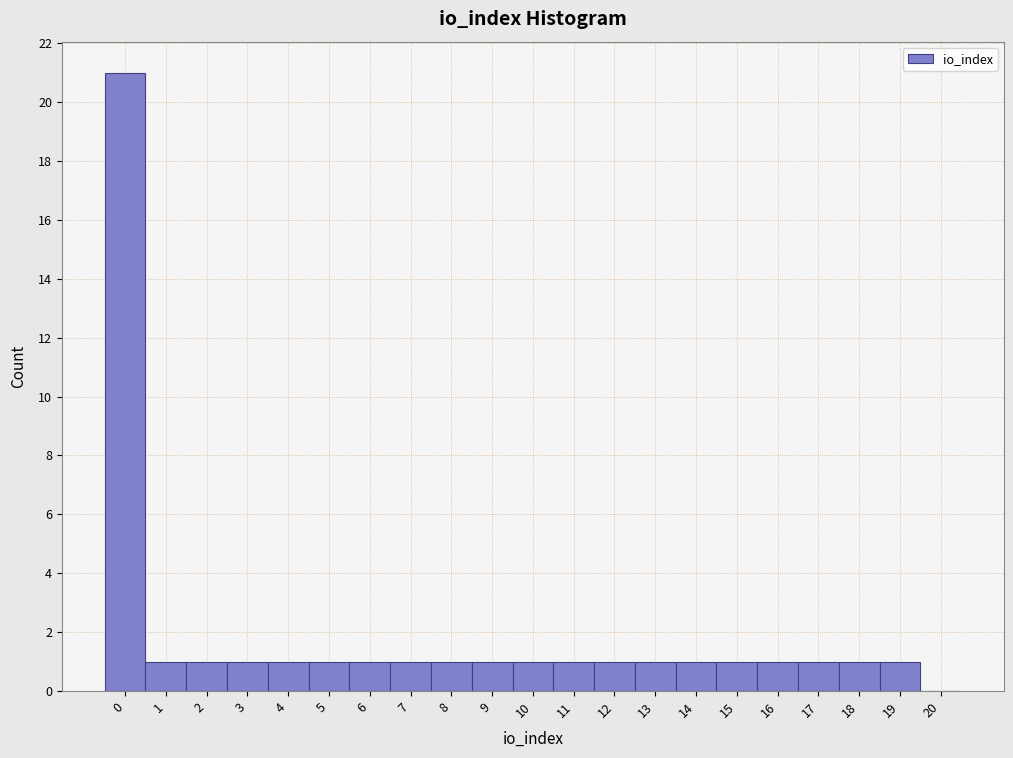

Reading left to right, list every bar in this chart as the range it spans on the x-axis followed by its height. The values are not printed on the chart, so give them approximately, as read against the axis.

-0.5 to 0.5: 21
0.5 to 1.5: 1
1.5 to 2.5: 1
2.5 to 3.5: 1
3.5 to 4.5: 1
4.5 to 5.5: 1
5.5 to 6.5: 1
6.5 to 7.5: 1
7.5 to 8.5: 1
8.5 to 9.5: 1
9.5 to 10.5: 1
10.5 to 11.5: 1
11.5 to 12.5: 1
12.5 to 13.5: 1
13.5 to 14.5: 1
14.5 to 15.5: 1
15.5 to 16.5: 1
16.5 to 17.5: 1
17.5 to 18.5: 1
18.5 to 19.5: 1
19.5 to 20.5: 0